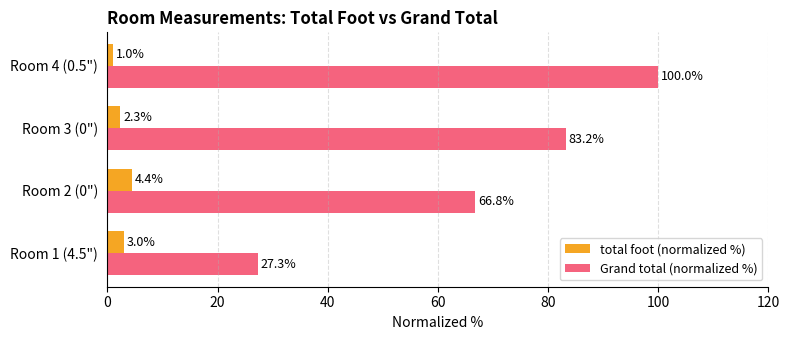

Which label corresponds to the largest value in the chart?

Room 4 (0.5")